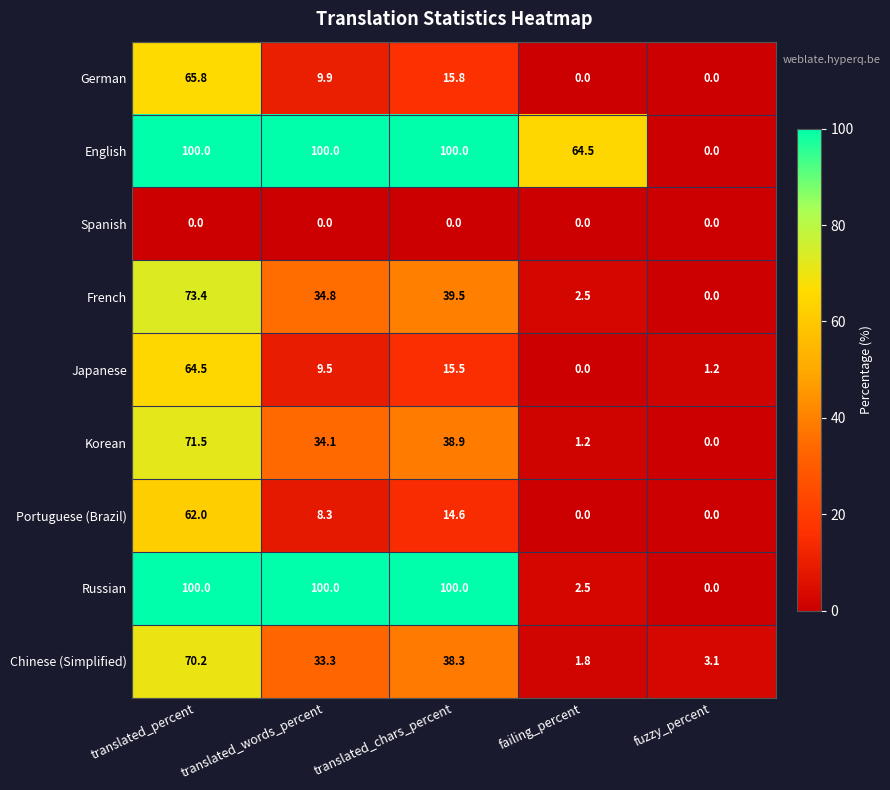

What is the sum of the Russian values at fuzzy_percent and translated_words_percent?

100.0